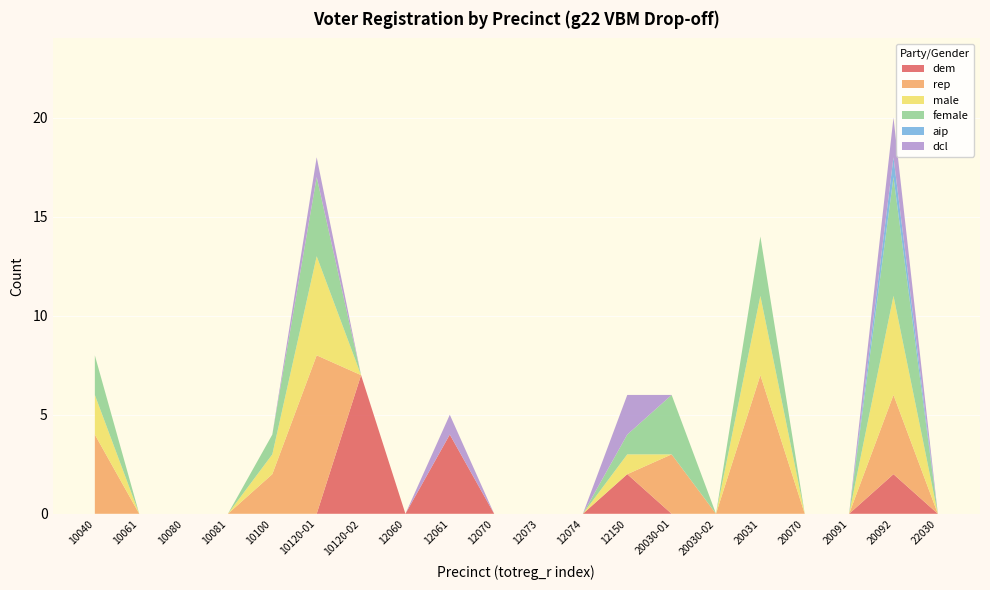

Reading right to left, what are all the values shown in this chart?

dem: 0	2	0	0	0	0	0	2	0	0	0	4	0	7	0	0	0	0	0	0
rep: 0	4	0	0	7	0	3	0	0	0	0	0	0	0	8	2	0	0	0	4
male: 0	5	0	0	4	0	0	1	0	0	0	0	0	0	5	1	0	0	0	2
female: 0	6	0	0	3	0	3	1	0	0	0	0	0	0	4	1	0	0	0	2
aip: 0	1	0	0	0	0	0	0	0	0	0	0	0	0	0	0	0	0	0	0
dcl: 0	2	0	0	0	0	0	2	0	0	0	1	0	0	1	0	0	0	0	0